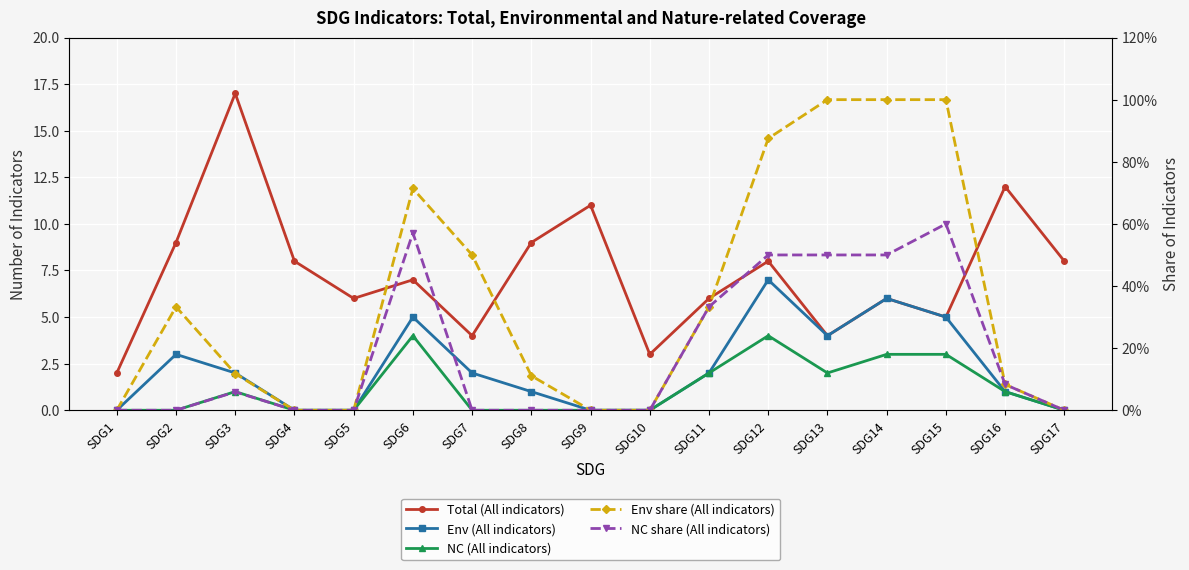

What is the average value of the Total (All indicators) series?

7.4